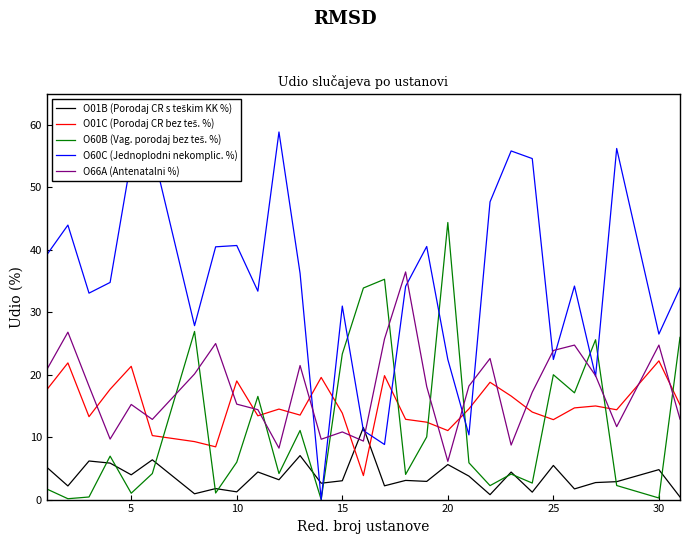

At how many categories does at least one series exceed 20?

27